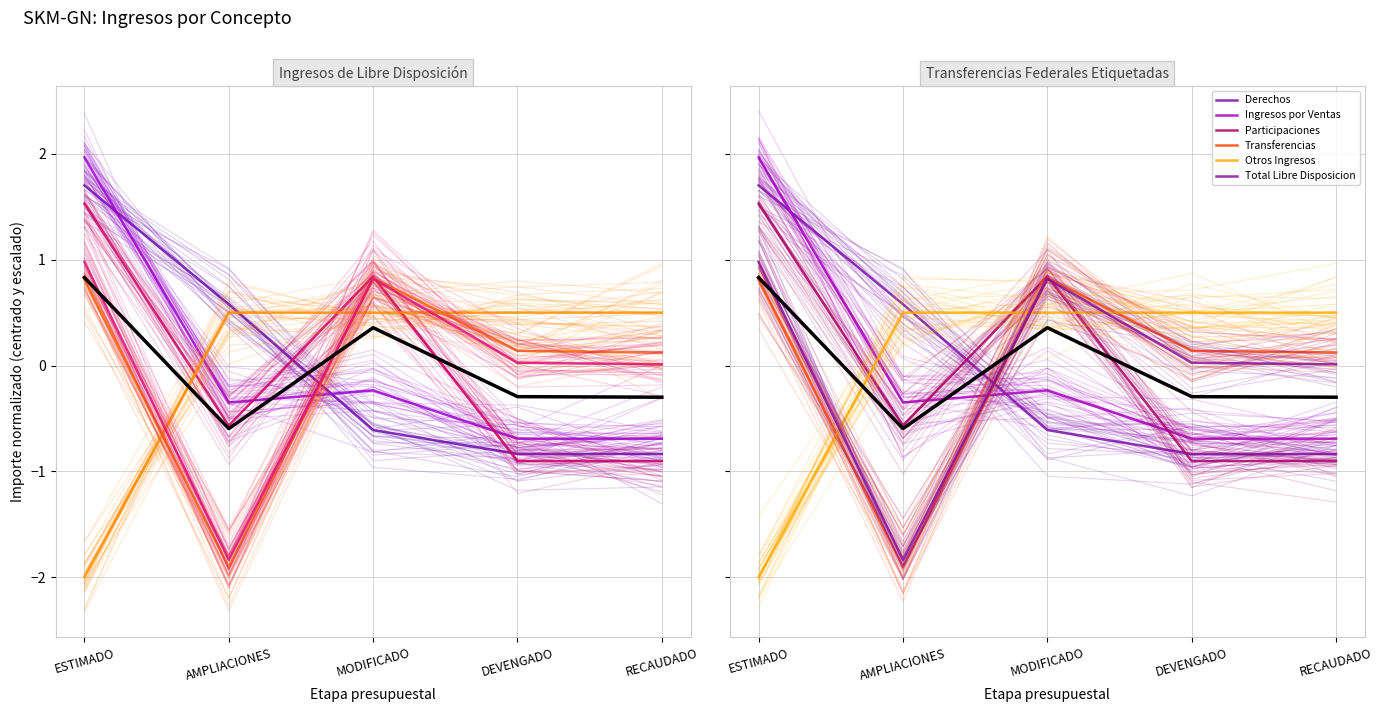

At which label is Derechos closest to 0?

AMPLIACIONES